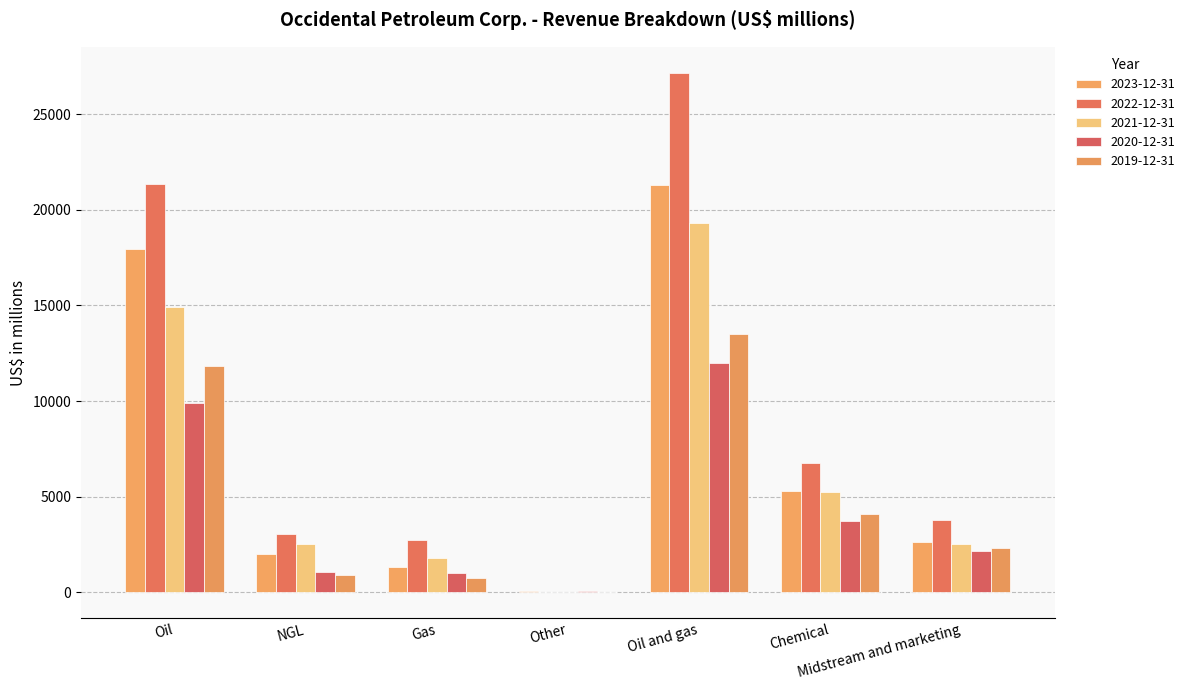

Is the value of 2022-12-31 at Oil greater than the value of 2020-12-31 at Oil?

Yes